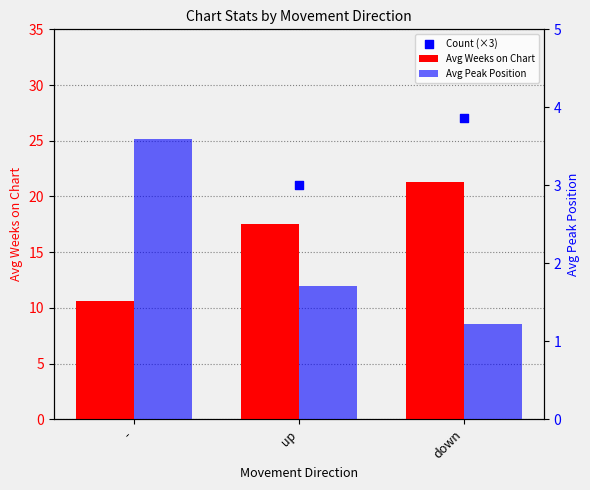

What is the total value across all series at -?

80.2